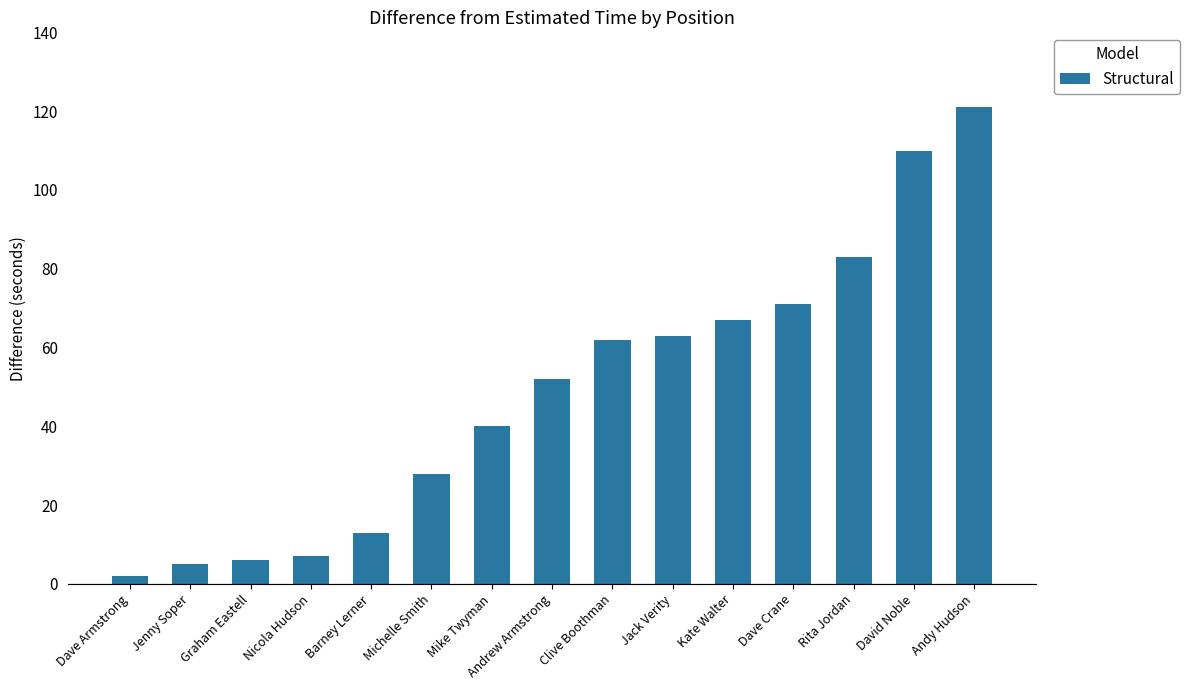

What is the sum of the values at Michelle Smith and Barney Lerner?

41